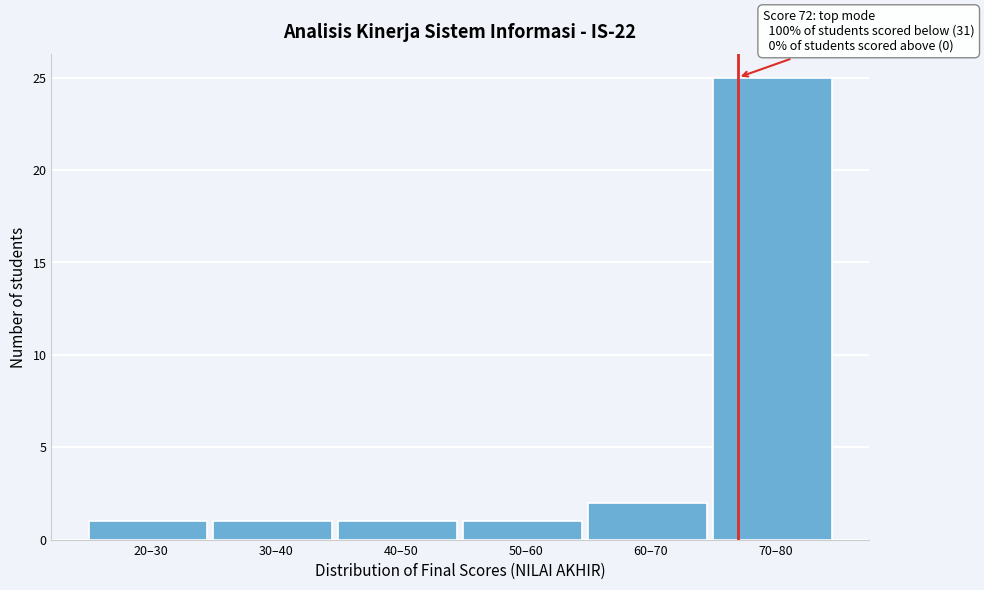

Reading left to right, transcribe all the data shown in this chart.

1	1	1	1	2	25